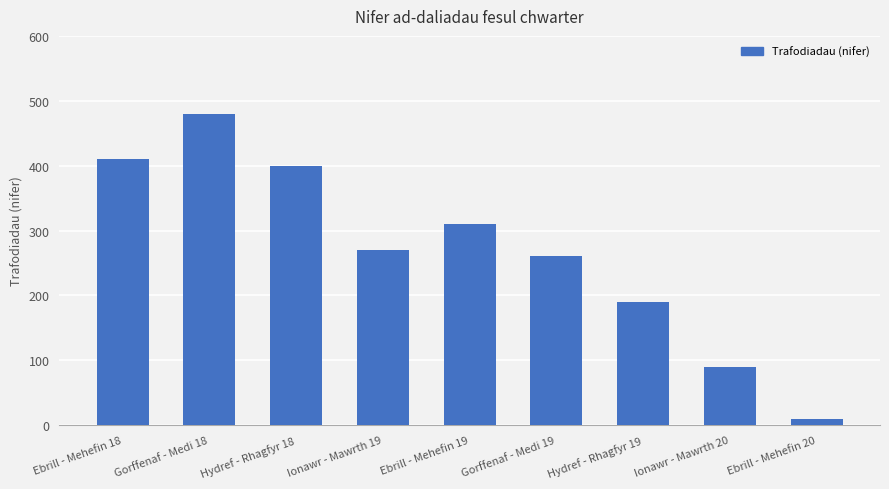

What is the difference between the values at Ebrill - Mehefin 20 and Gorffenaf - Medi 18?

470